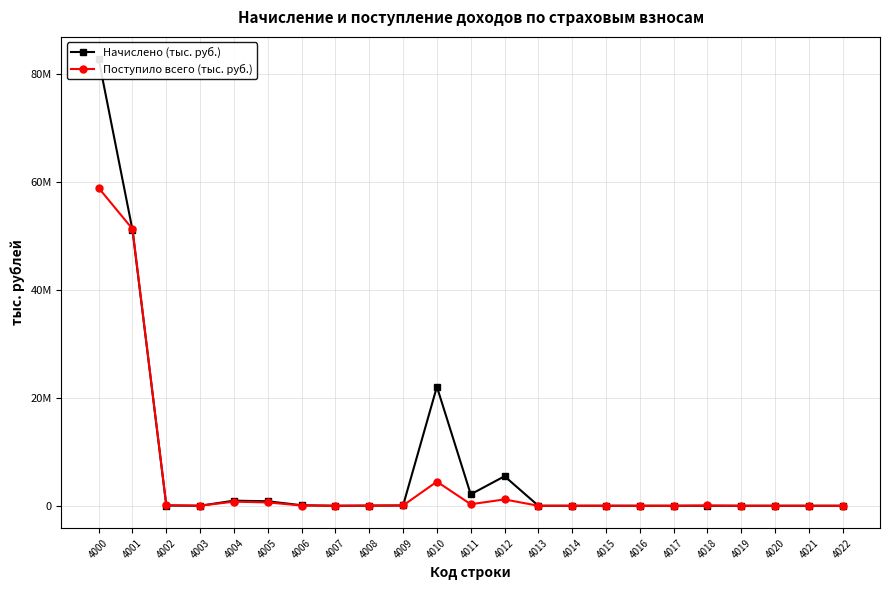

Which has a higher value, 4008 or 4002?

4002